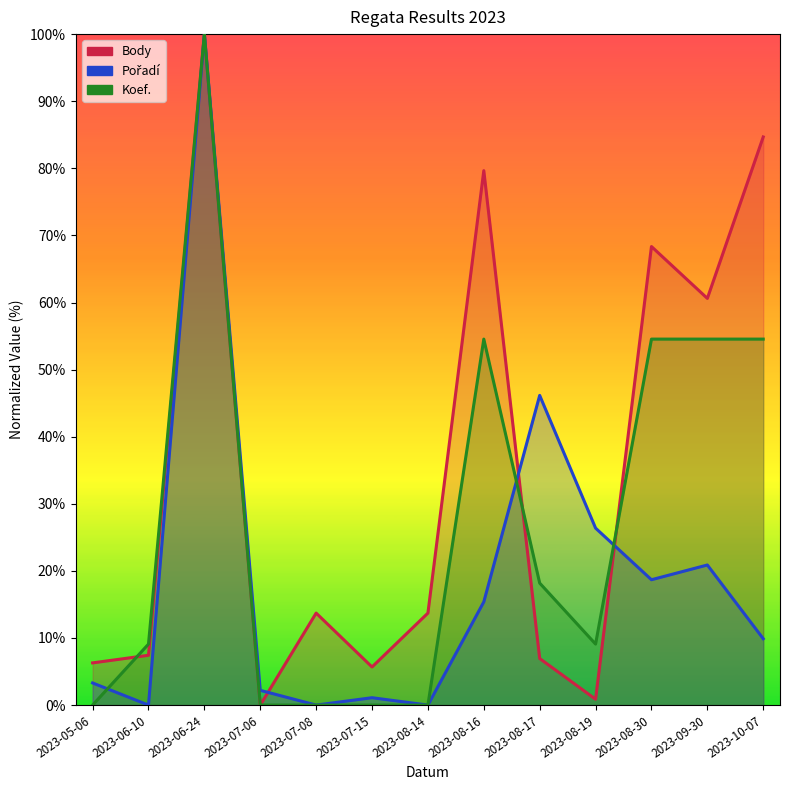

How many values in the Pořadí series are below 9?

6